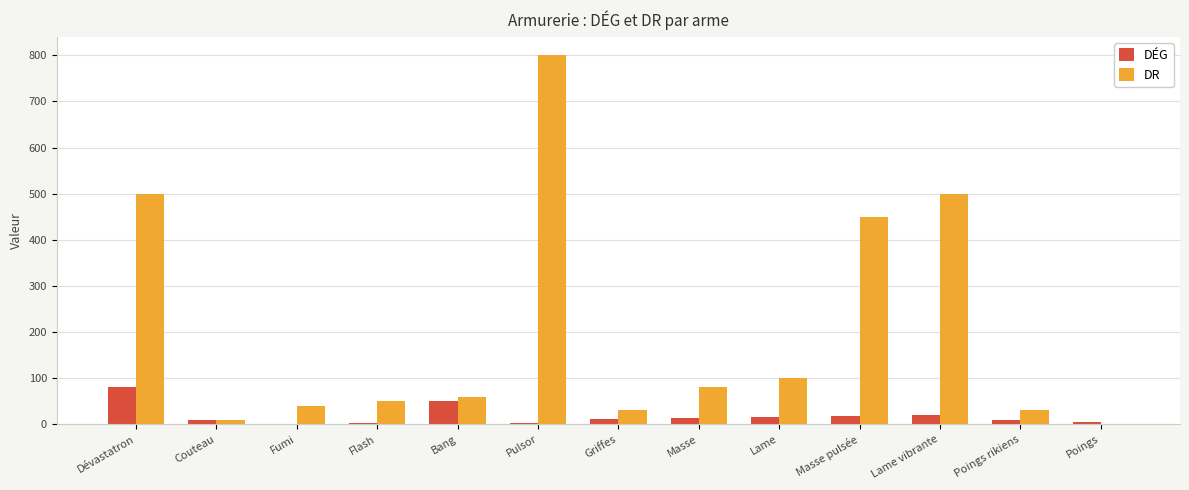

The value of DR at Dévastatron is 155. True or false?

False